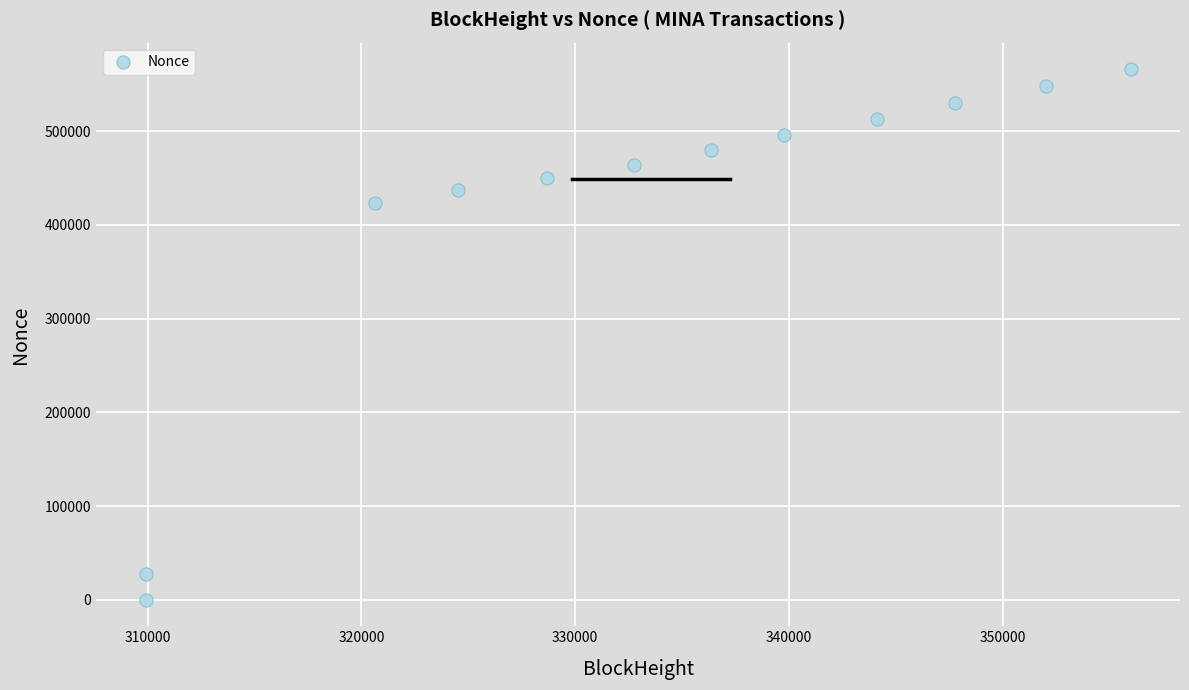

What Y value in the scatter plot is closest to 283096?

423763